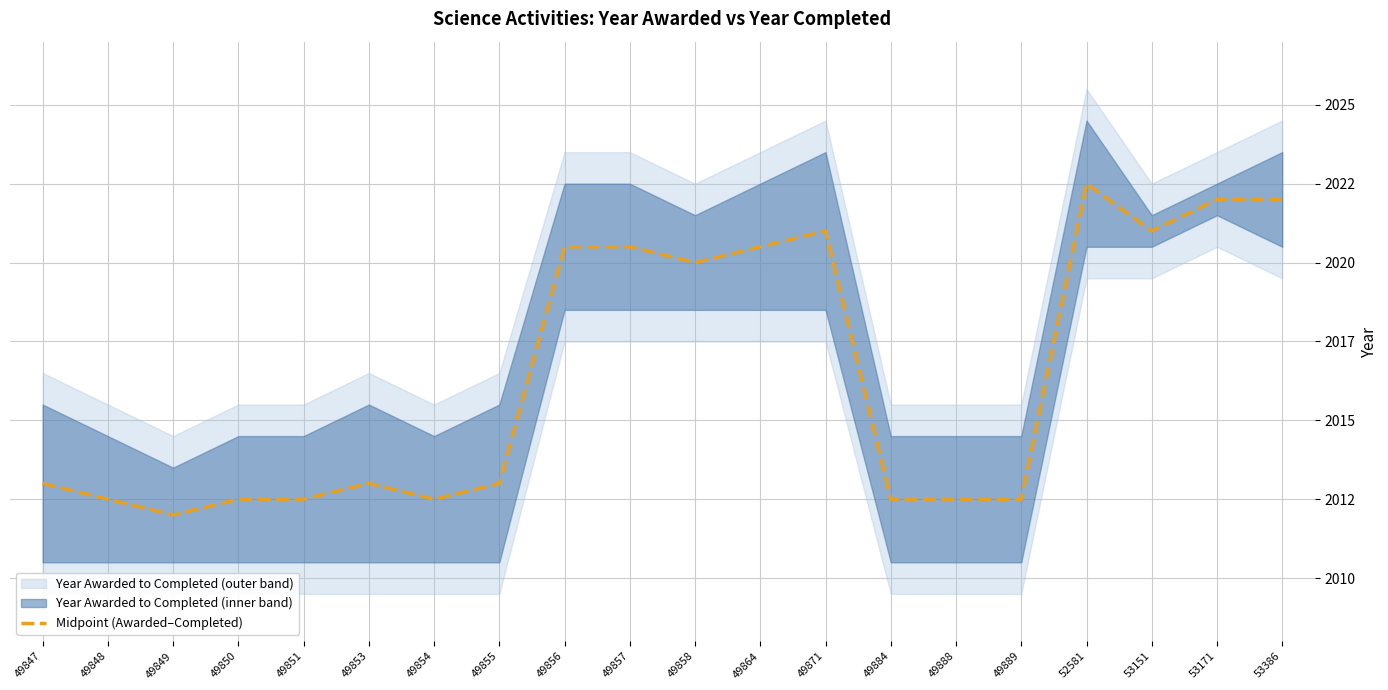

Reading right to left, extract all data points from this chart.

53386=2022.0	53171=2022.0	53151=2021.0	52581=2022.5	49889=2012.5	49888=2012.5	49884=2012.5	49871=2021.0	49864=2020.5	49858=2020.0	49857=2020.5	49856=2020.5	49855=2013.0	49854=2012.5	49853=2013.0	49851=2012.5	49850=2012.5	49849=2012.0	49848=2012.5	49847=2013.0